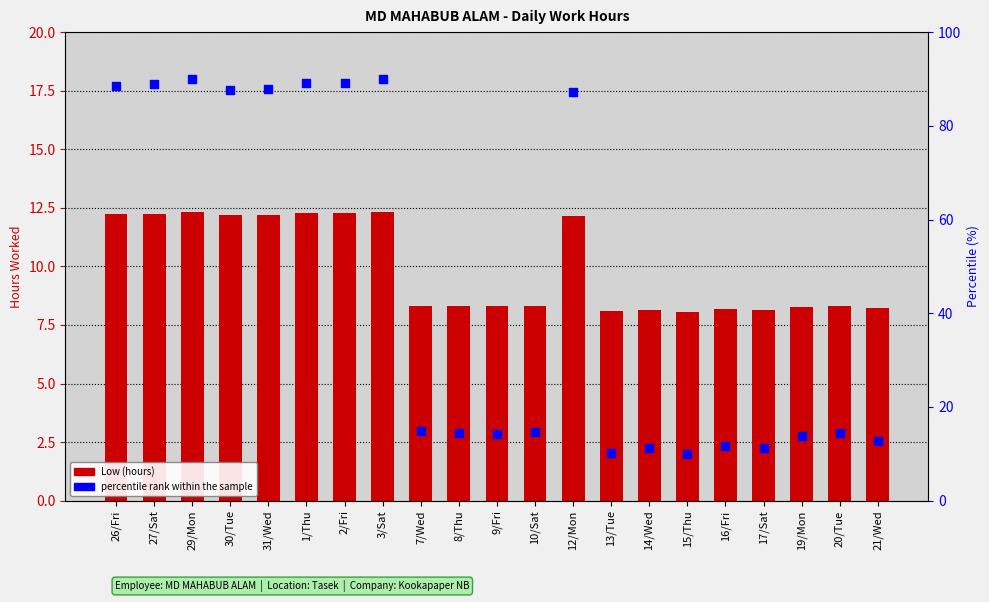

At which category is the sum across all series the highest?

29/Mon